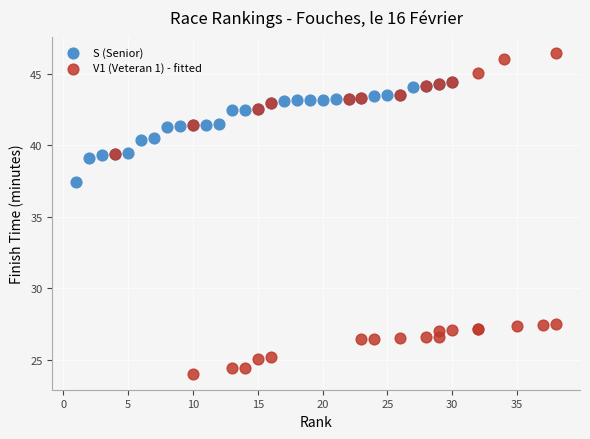

Which series contains the highest Y value?

V1 (Veteran 1) - fitted